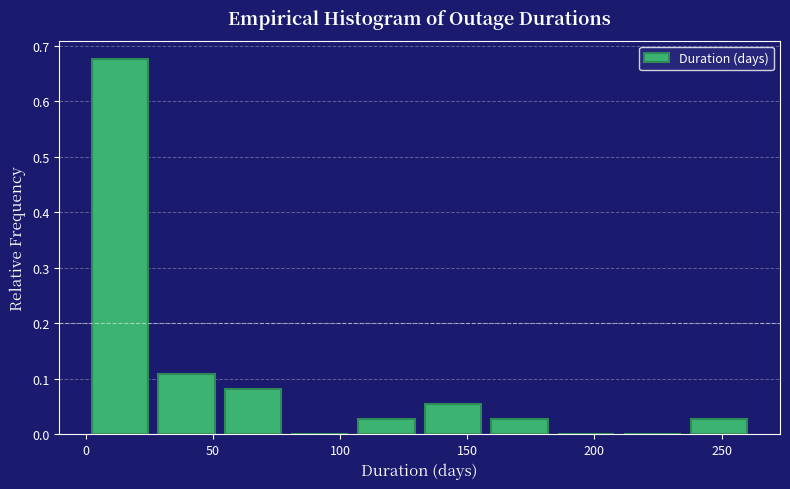

Reading left to right, list every bar in this chart as the range it spans on the x-axis followed by its height. Neither the bar edges nor the heights are printed on the chart, so give them approximately, as read against the axes.

0 to 25: 0.68
25 to 55: 0.11
55 to 80: 0.08
80 to 105: 0
105 to 130: 0.03
130 to 155: 0.05
155 to 185: 0.03
185 to 210: 0
210 to 235: 0
235 to 260: 0.03